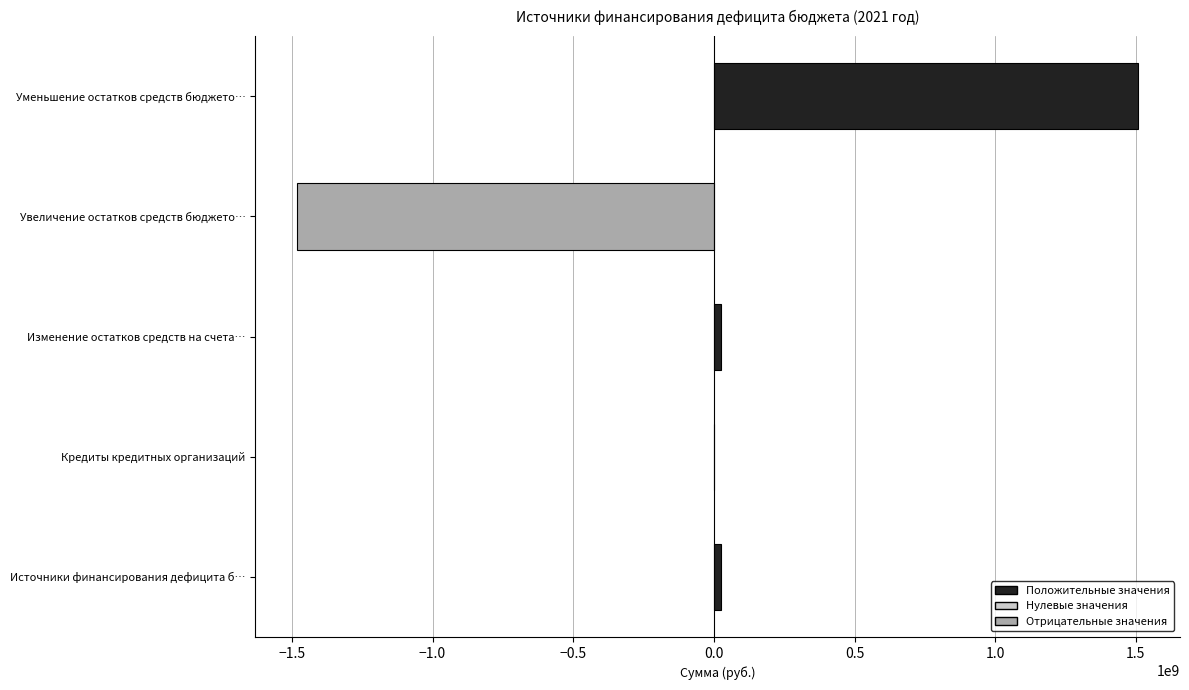

True or false: the data shows -1863907356.1 at Кредиты кредитных организаций.

False